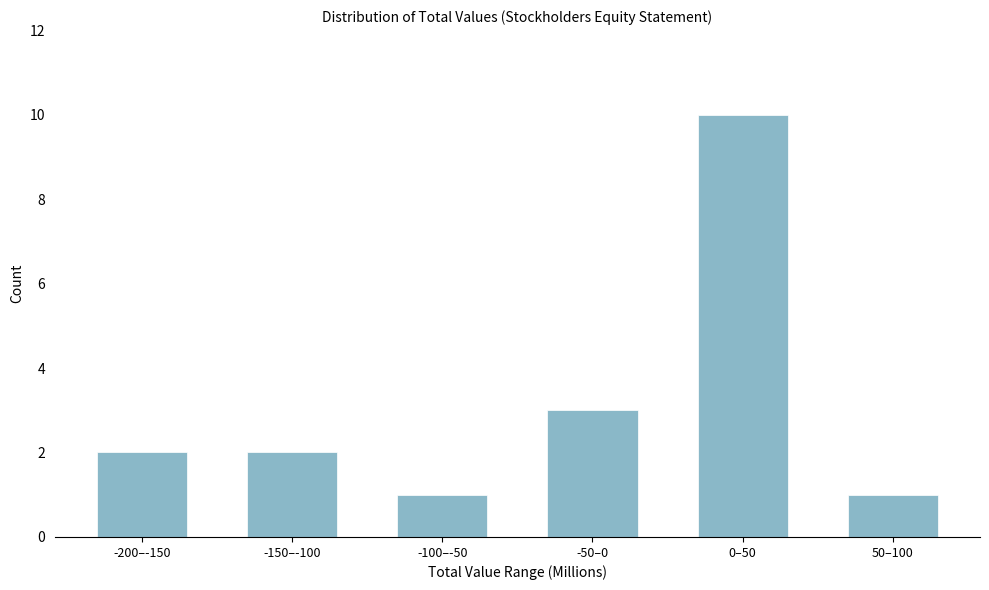

Reading right to left, list all the values displayed in this chart.

50–100=1	0–50=10	-50–0=3	-100–-50=1	-150–-100=2	-200–-150=2